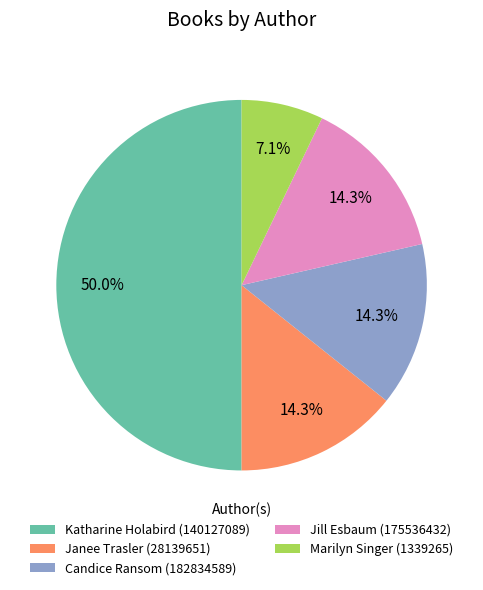

How much of the chart is everything except Katharine Holabird (140127089)?

50.0%